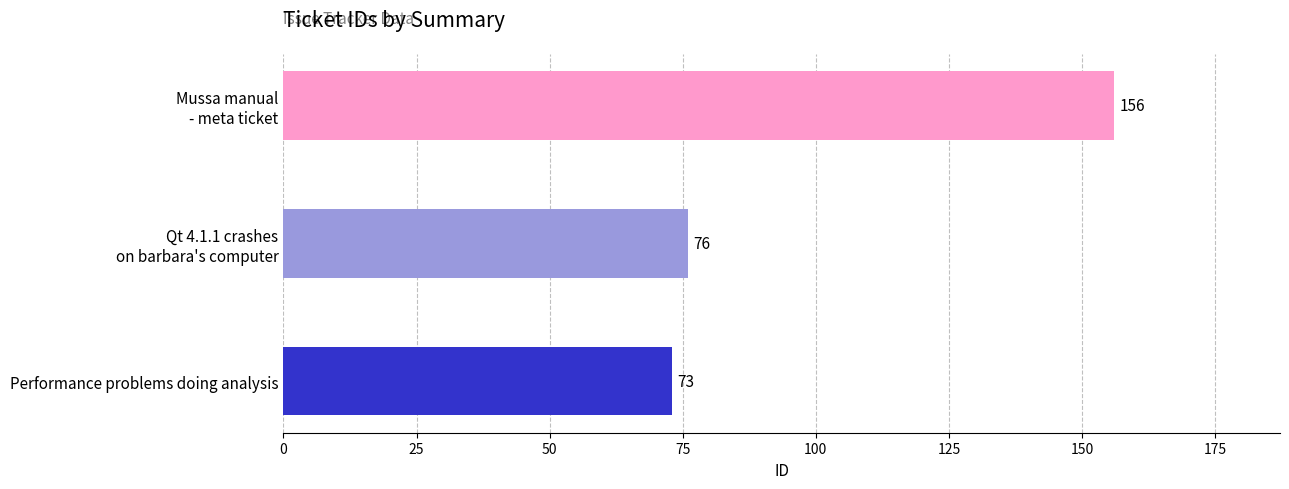

What is the maximum value shown in the chart?

156